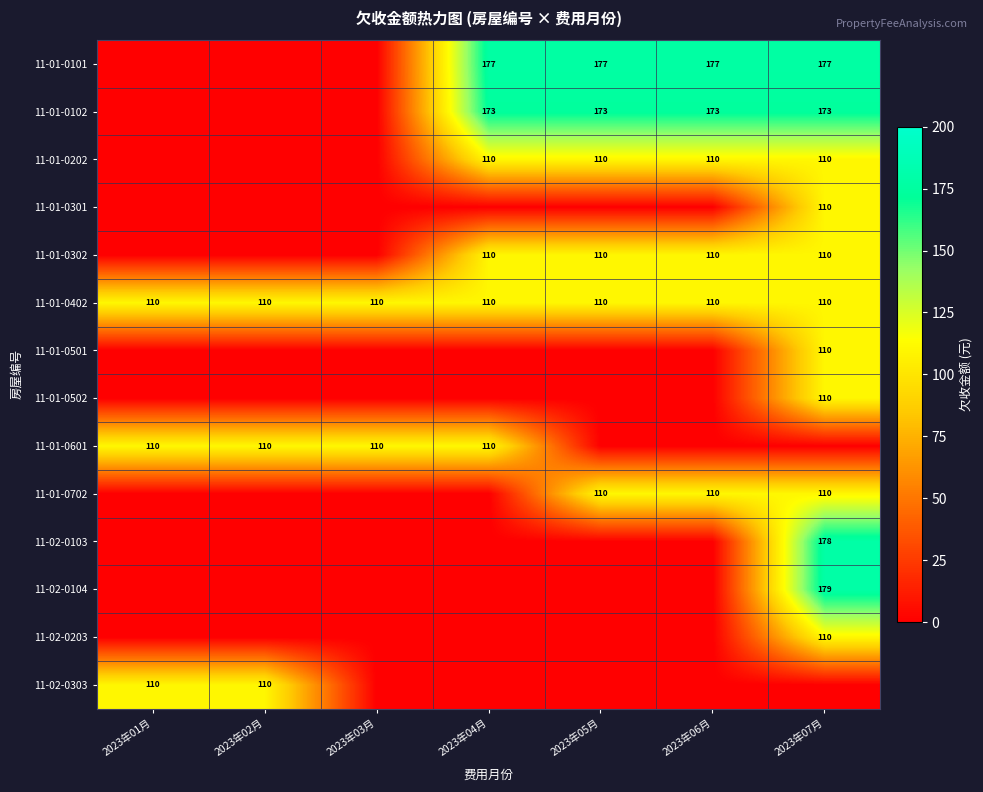

At which category is the sum across all series the highest?

2023年07月